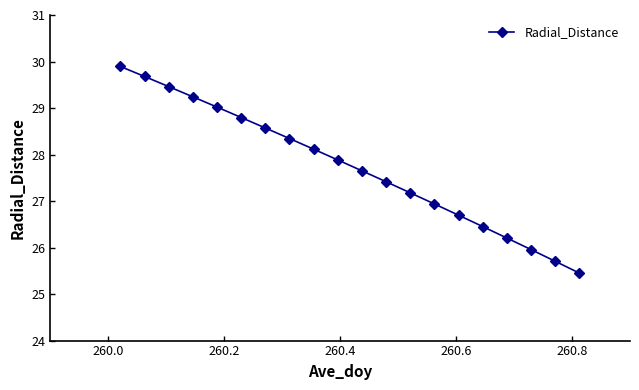

How many values are below 27?

7